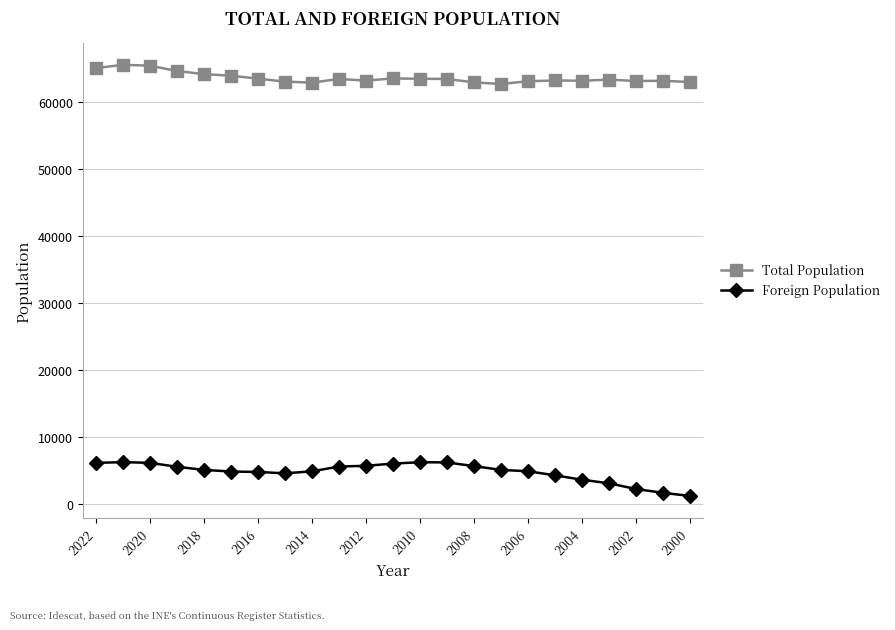

In Total Population, how many points are lower than both neighbors (excluding endpoints)?

5